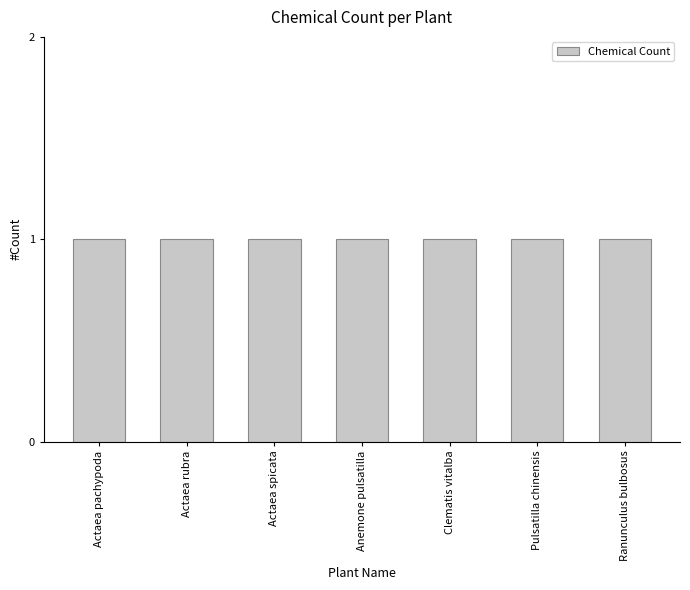

What is the average value of the Chemical Count series?

1